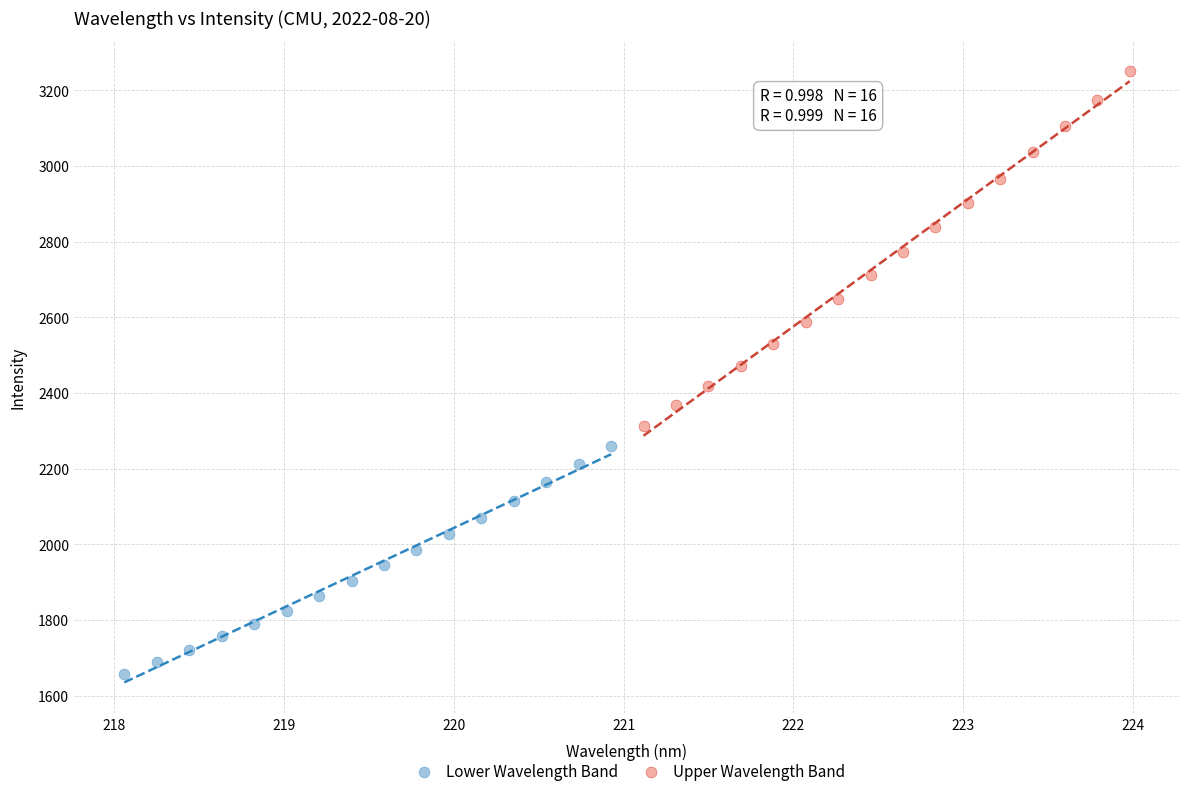

Which series reaches the maximum Y coordinate?

Upper Wavelength Band